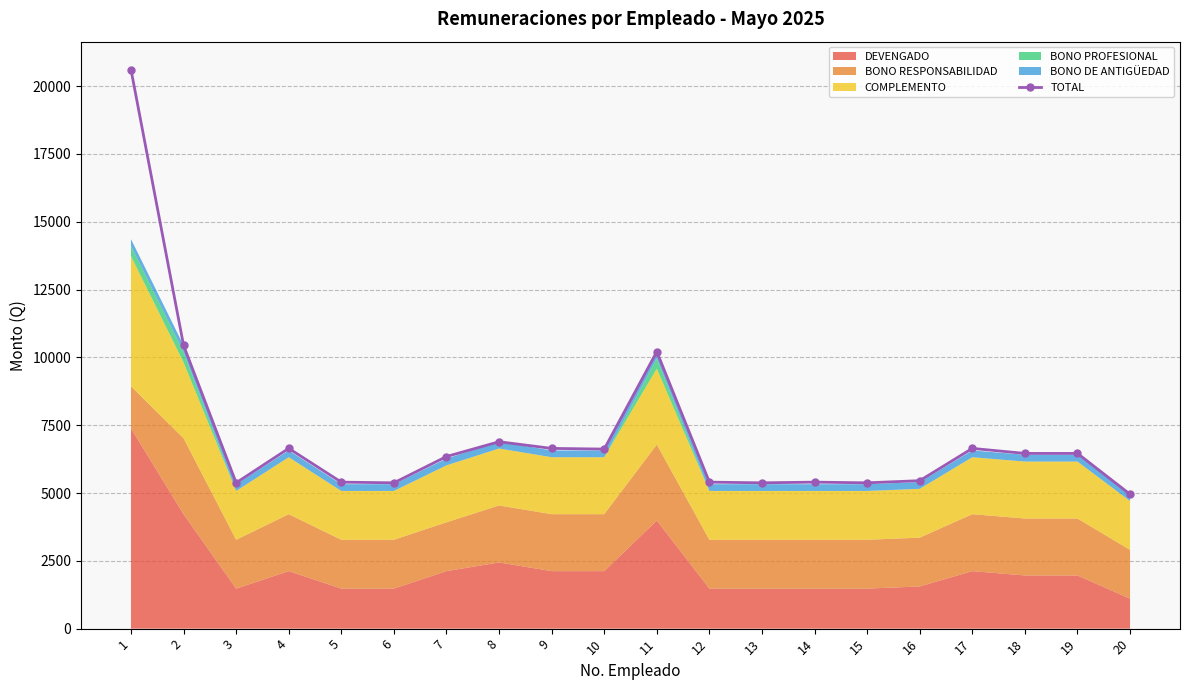

List the labels in order of value, largest first.

1, 2, 11, 8, 4, 9, 17, 10, 18, 19, 7, 16, 5, 12, 14, 3, 6, 13, 15, 20